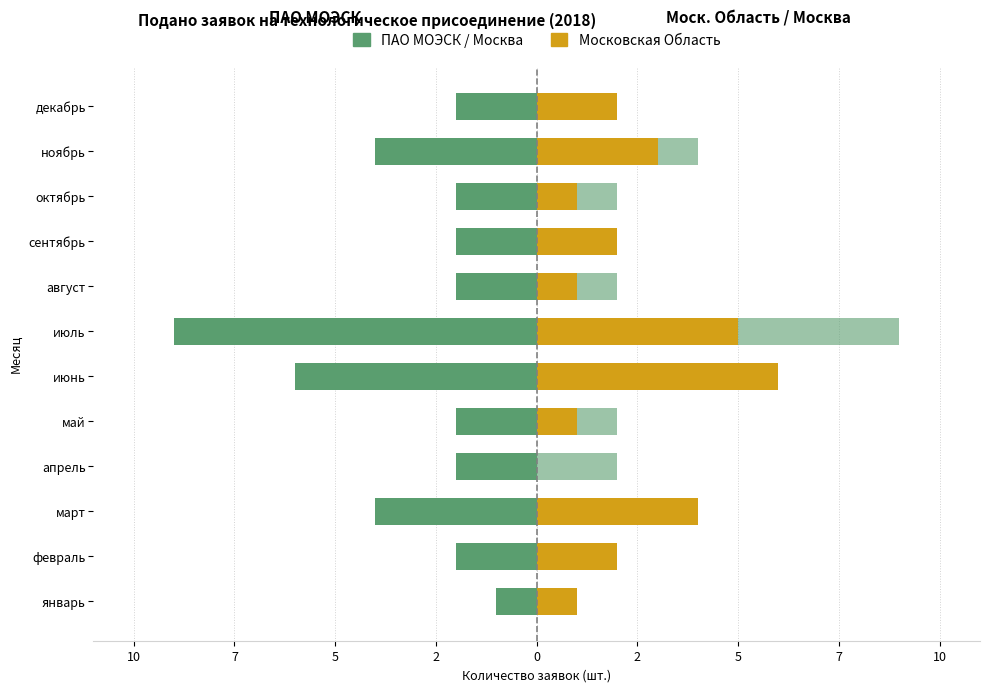

What is the highest value of the ПАО МОЭСК series?

-1